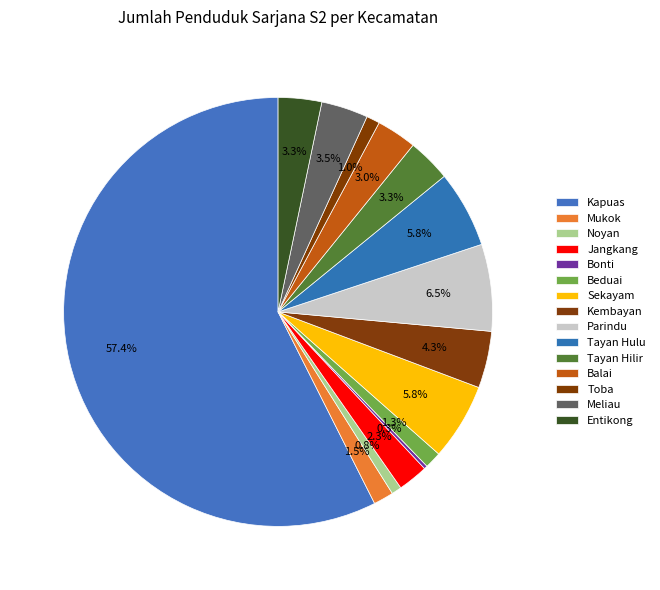

Combined, do Noyan and Parindu account for over 50%?

No